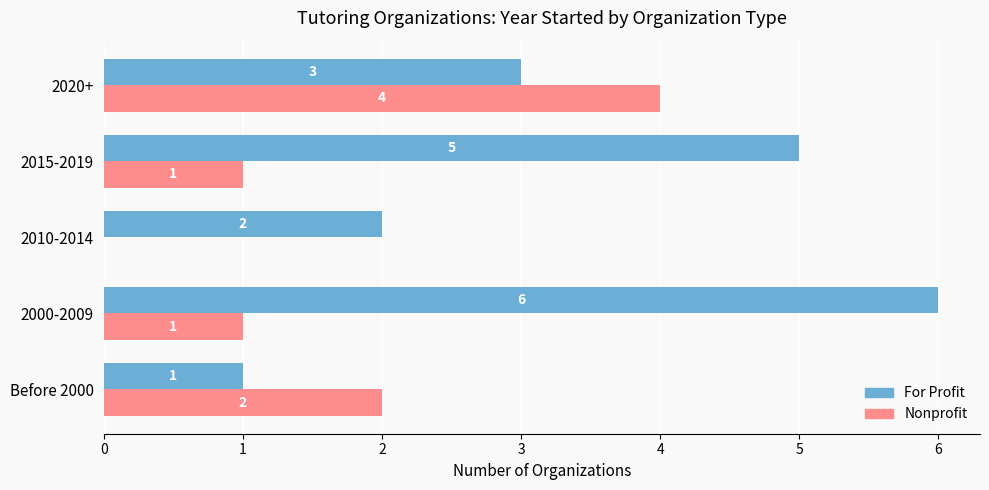

Read the For Profit value at 2015-2019.

5